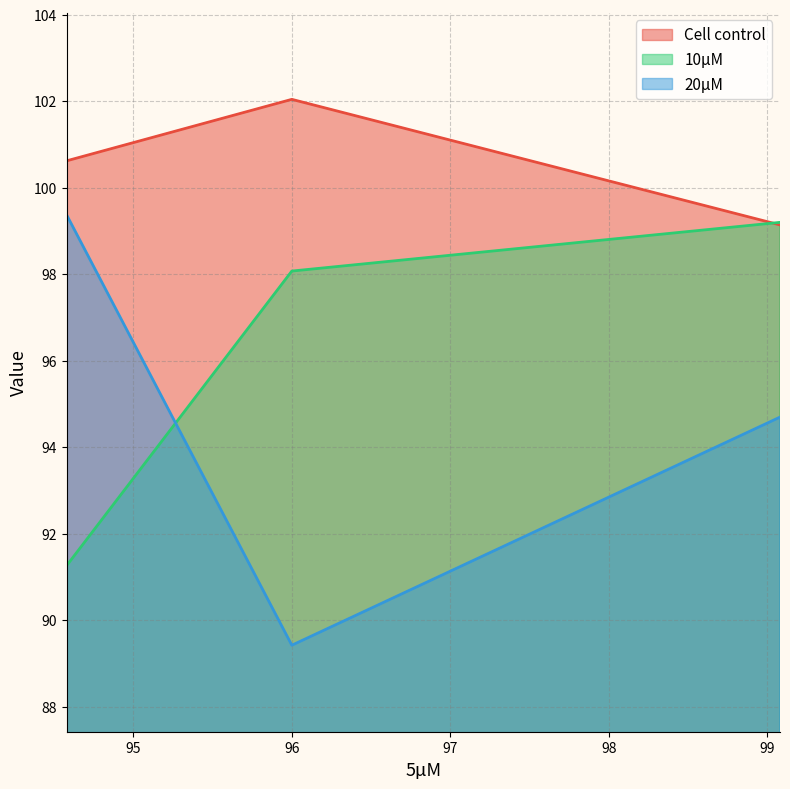

What is the approximate value of 10µM at 94.57778?

91.3